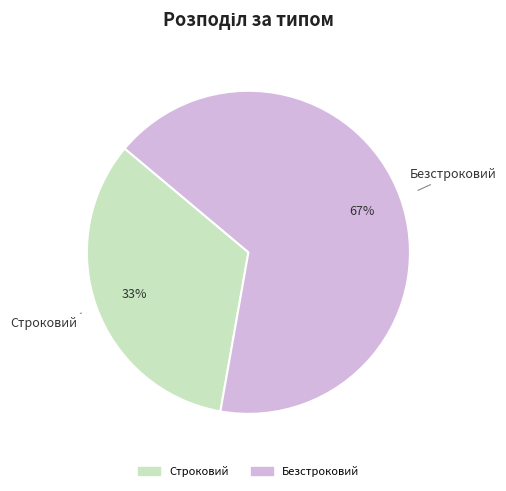

The Строковий slice represents 44% of the pie. True or false?

False